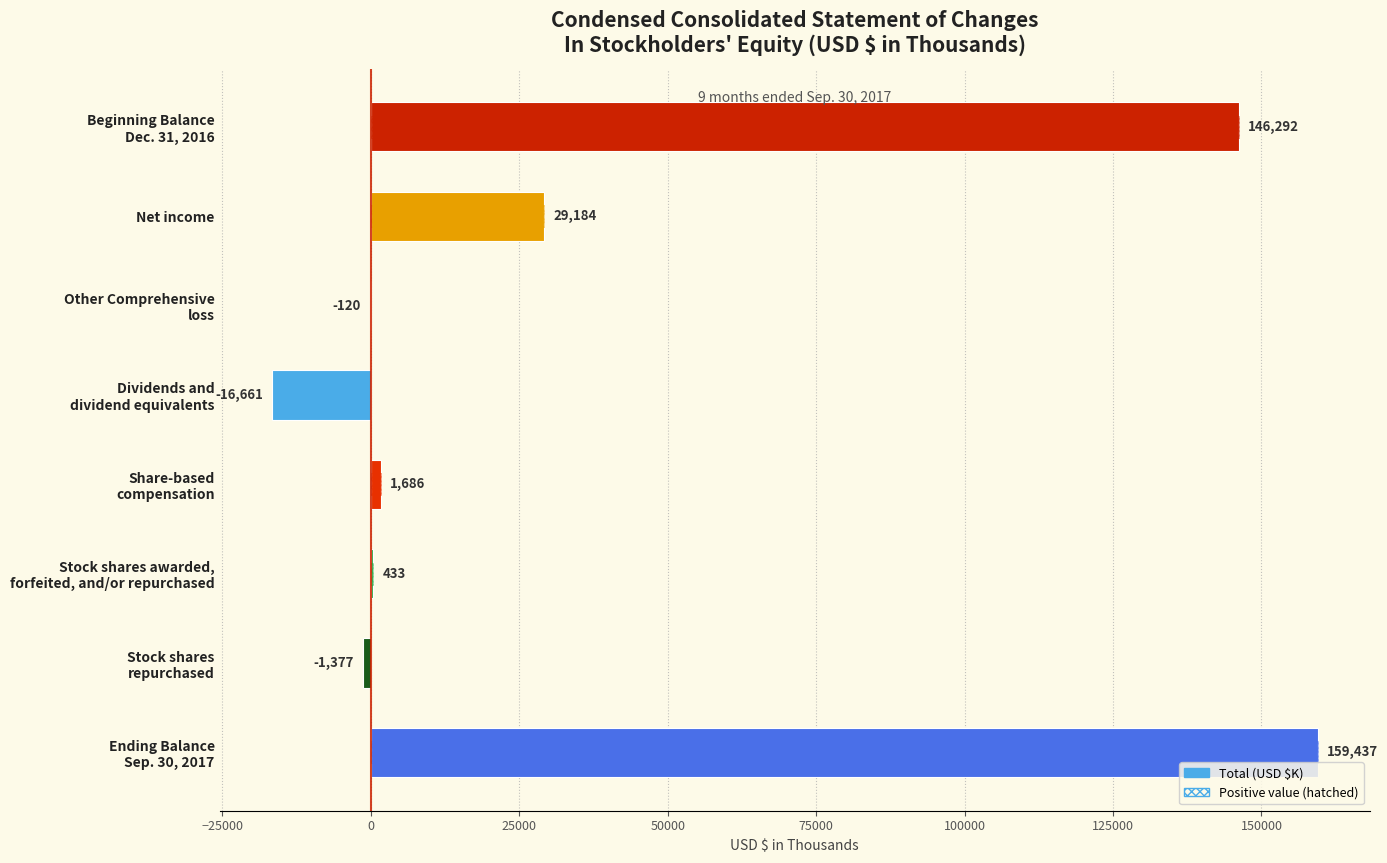

What is the smallest value displayed?

-16661